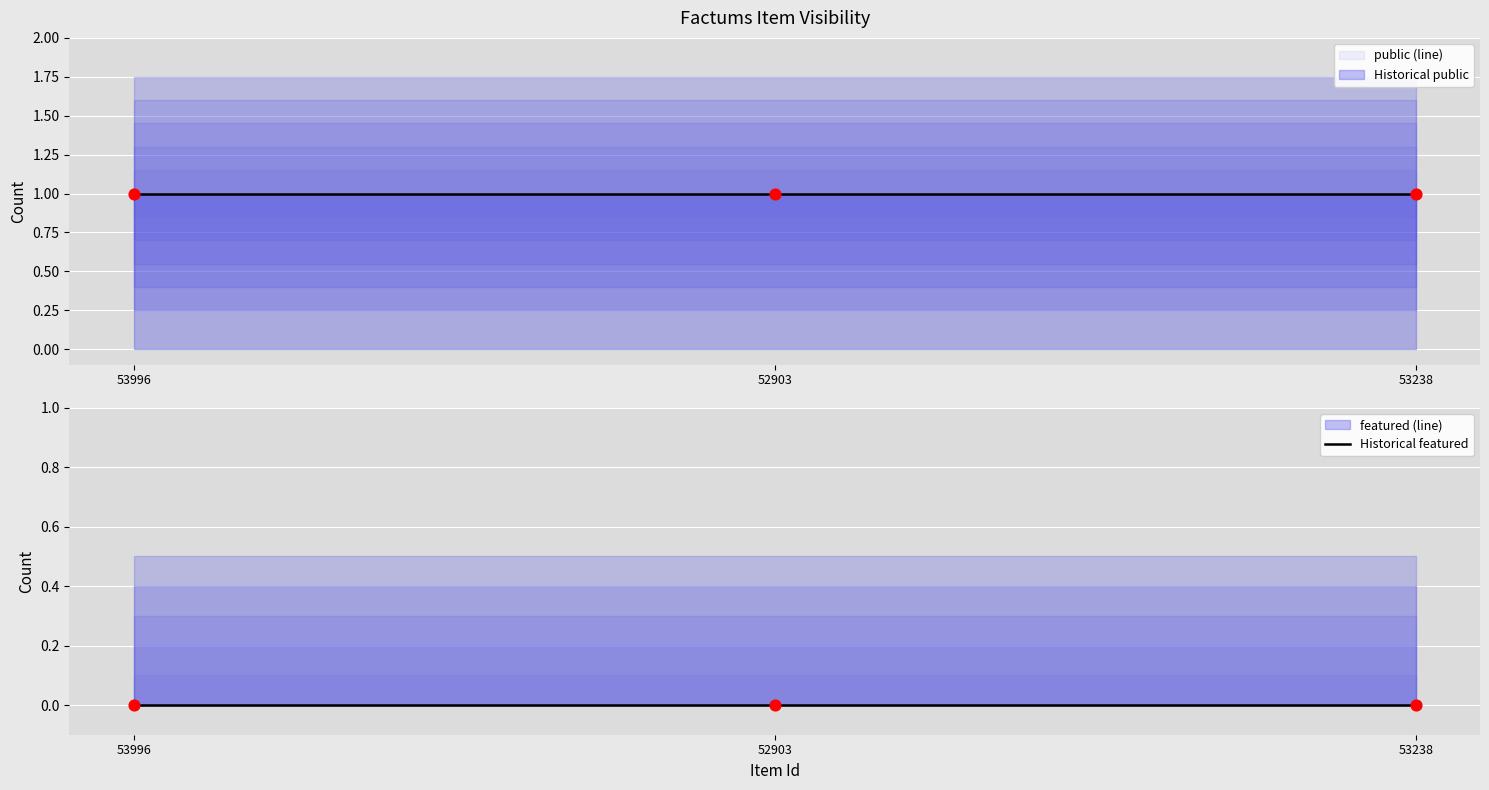

At which category is the sum across all series the highest?

53996